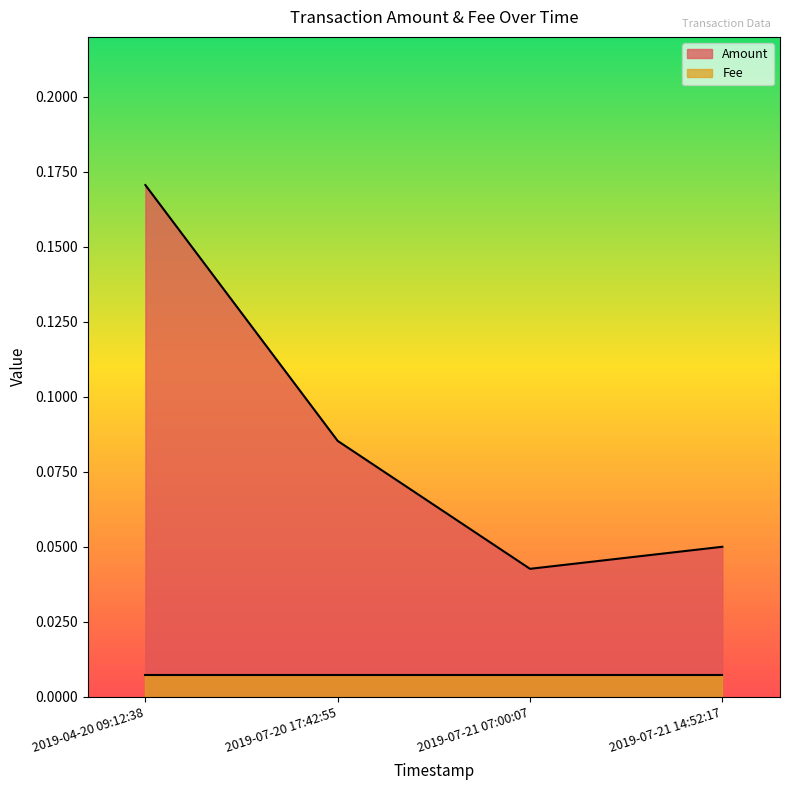

What is the greatest value displayed?

0.2